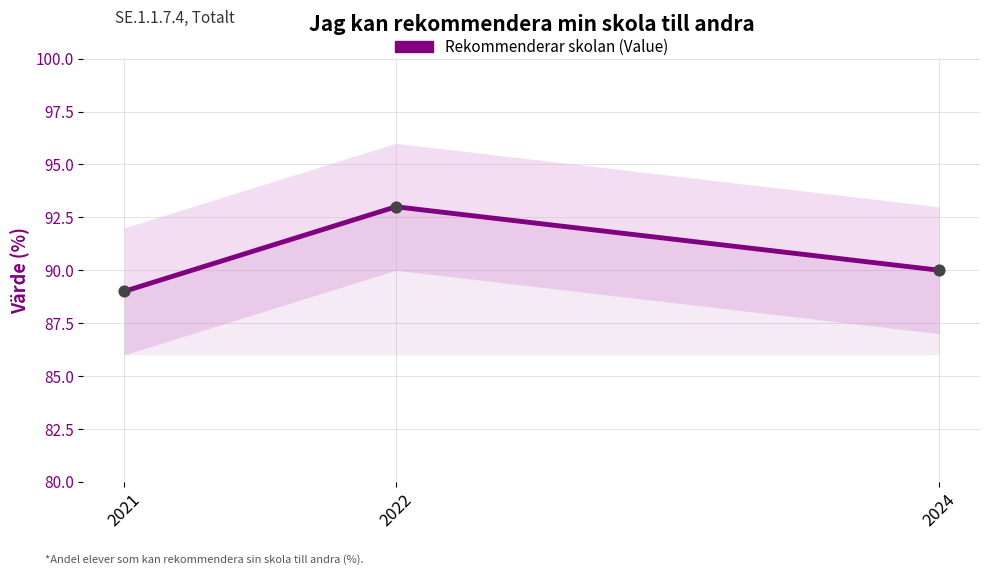

What is the change in value from 2021 to 2024?

+1